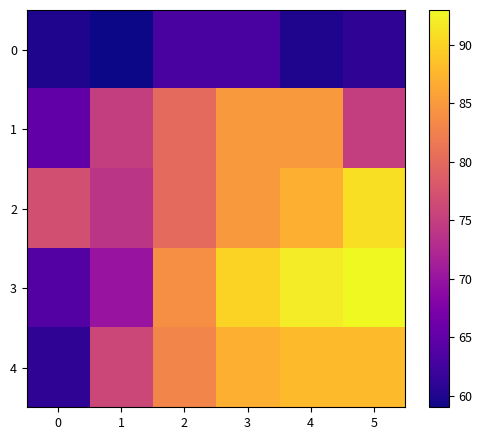

What is the difference between the highest and lowest values at 2?

21